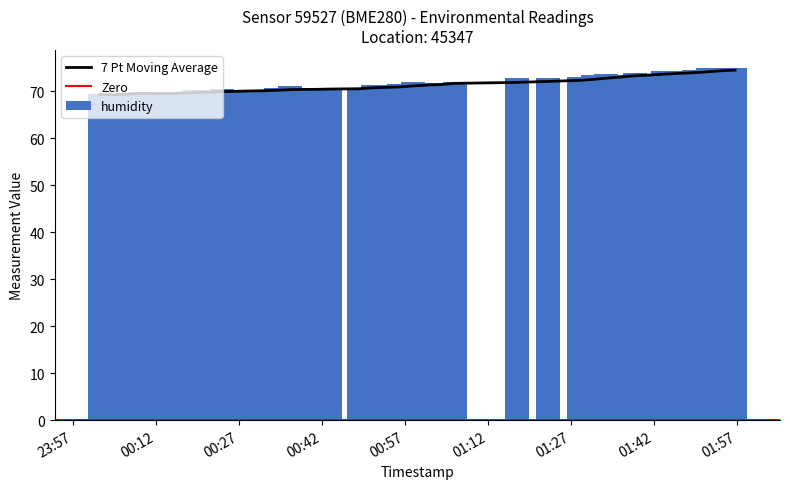

What is the minimum value for humidity?

69.2